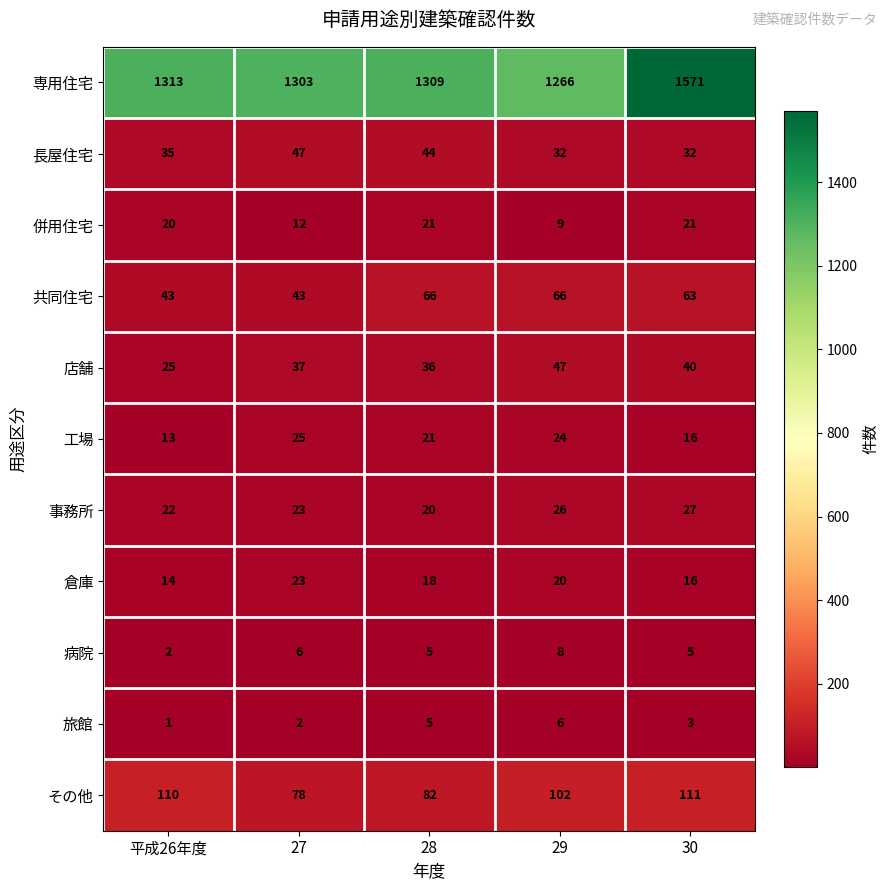

Rank the categories by 倉庫 value from highest to lowest.

27, 29, 28, 30, 平成26年度